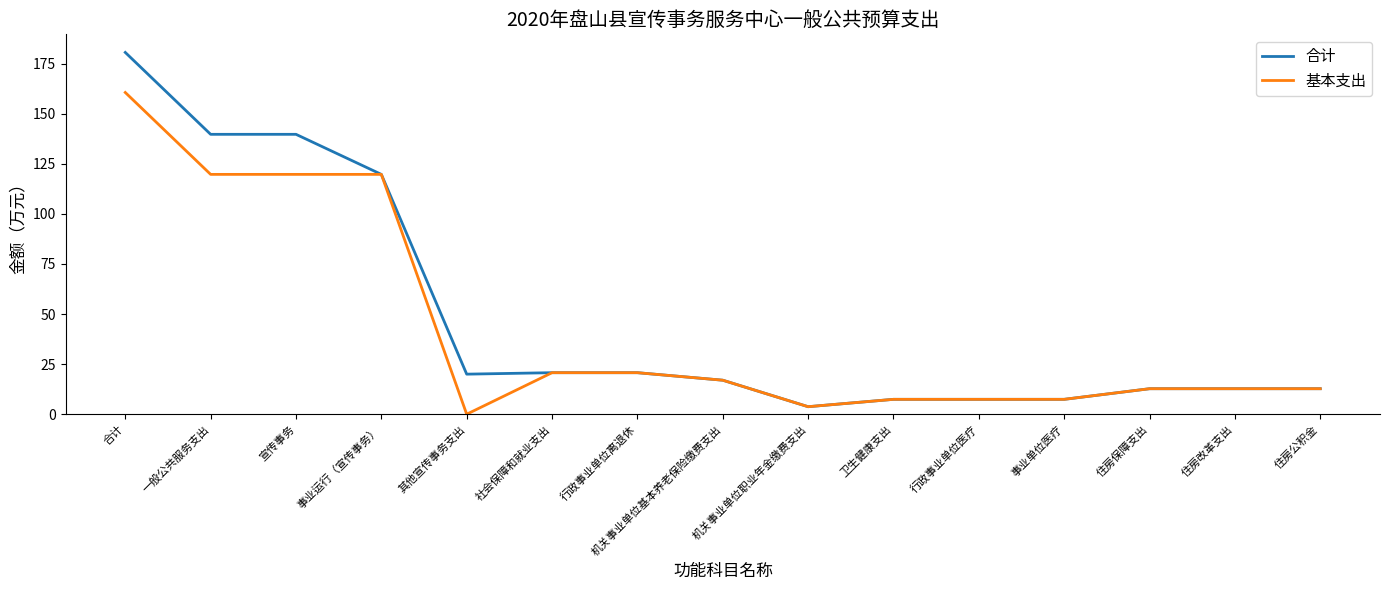

The value of 基本支出 at 社会保障和就业支出 is 20.7. True or false?

True